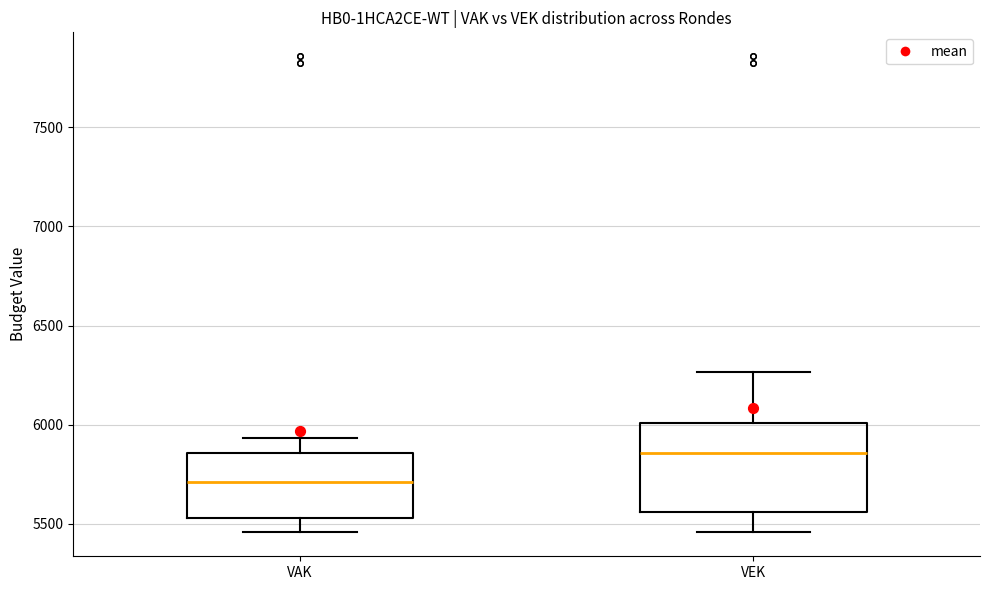

Reading left to right, transcribe this box plot: for each box, give where its median line is, the range the box spans, and where its two whiskers end, as read against the y-axis. The values are not printed on the chart, so give them approximately, as read against the axis.

VAK: median 5700, box 5550 to 5850, whiskers 5450 to 5950
VEK: median 5850, box 5550 to 6000, whiskers 5450 to 6250